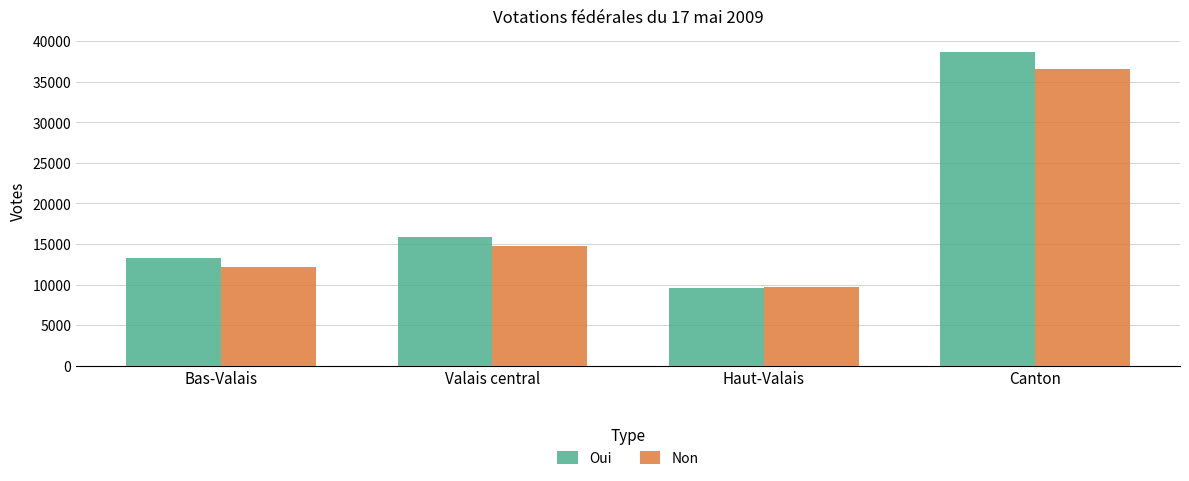

Rank the series by their maximum value, from lowest to highest.

Non, Oui